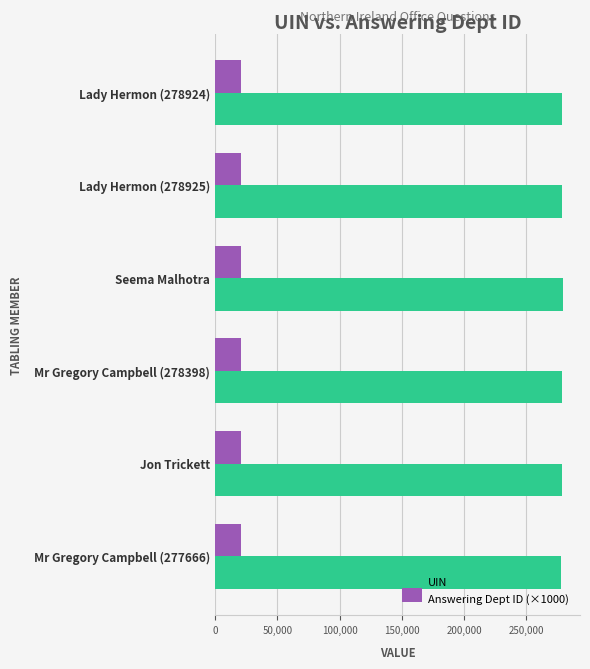

What is the sum of all UIN values?

1671351